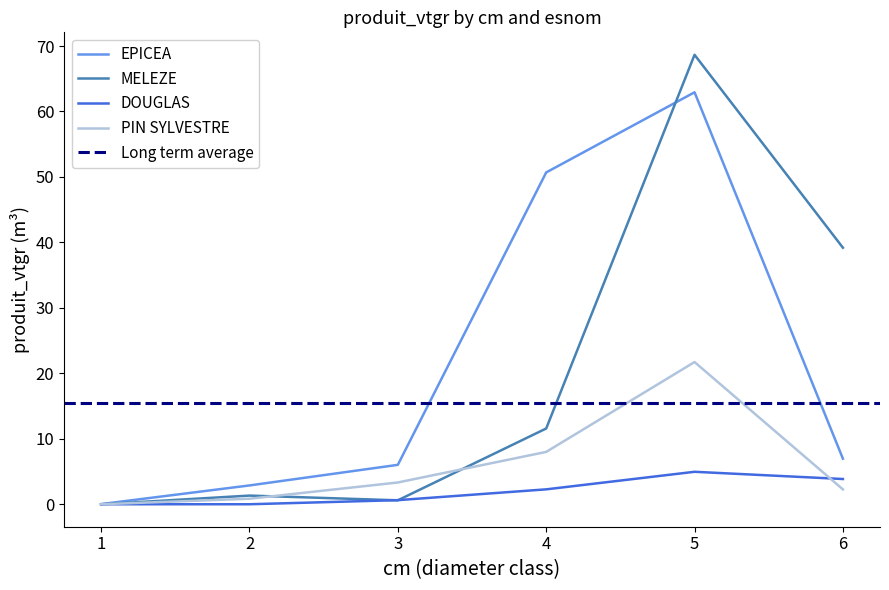

Where is the first local maximum for EPICEA?

5